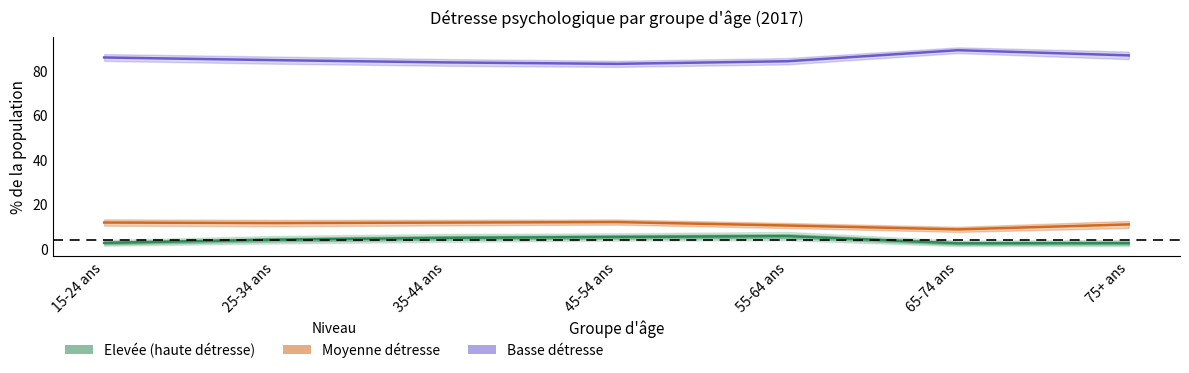

Reading left to right, transcribe all the data shown in this chart.

Basse: 15-24 ans=85.8	25-34 ans=84.6	35-44 ans=83.6	45-54 ans=83.0	55-64 ans=84.1	65-74 ans=89.1	75+ ans=86.8
Moyenne: 15-24 ans=11.7	25-34 ans=11.4	35-44 ans=11.6	45-54 ans=11.9	55-64 ans=10.3	65-74 ans=8.6	75+ ans=10.8
Elevée: 15-24 ans=2.5	25-34 ans=4.0	35-44 ans=4.8	45-54 ans=5.2	55-64 ans=5.6	65-74 ans=2.3	75+ ans=2.4